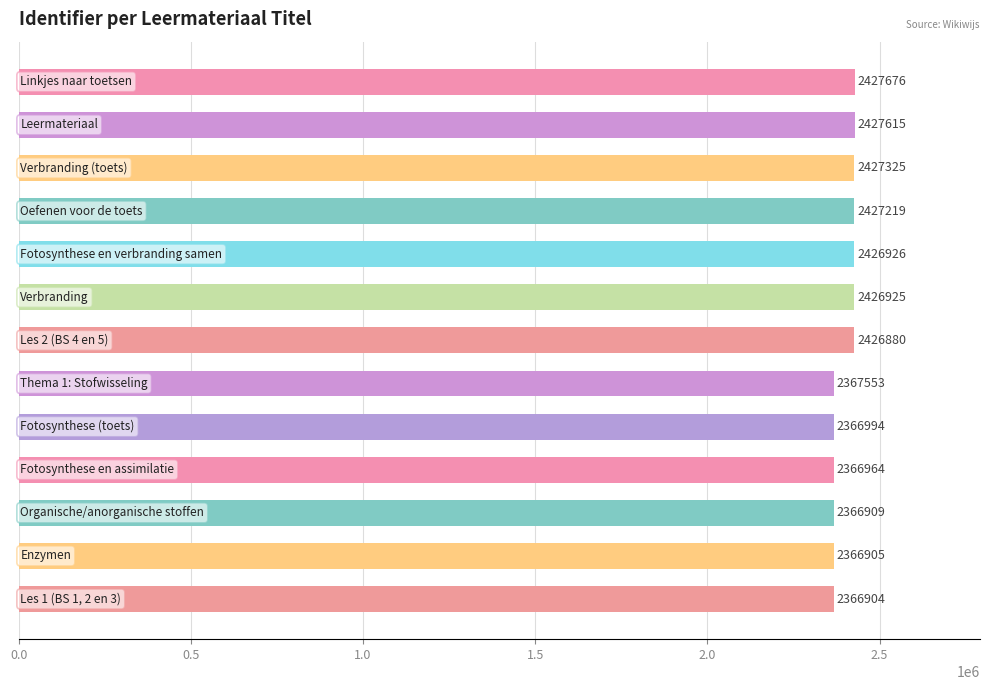

What is the value of the 4th bar from the top?

2427219